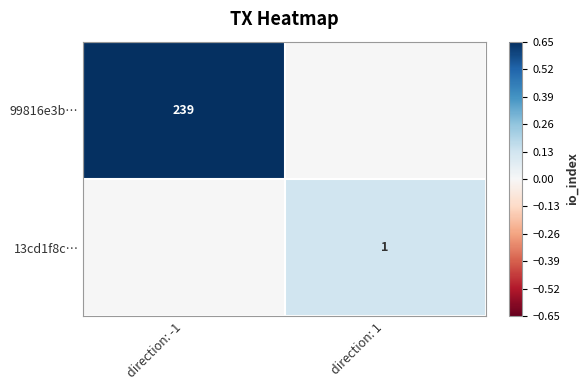

How many series are shown in this chart?

2